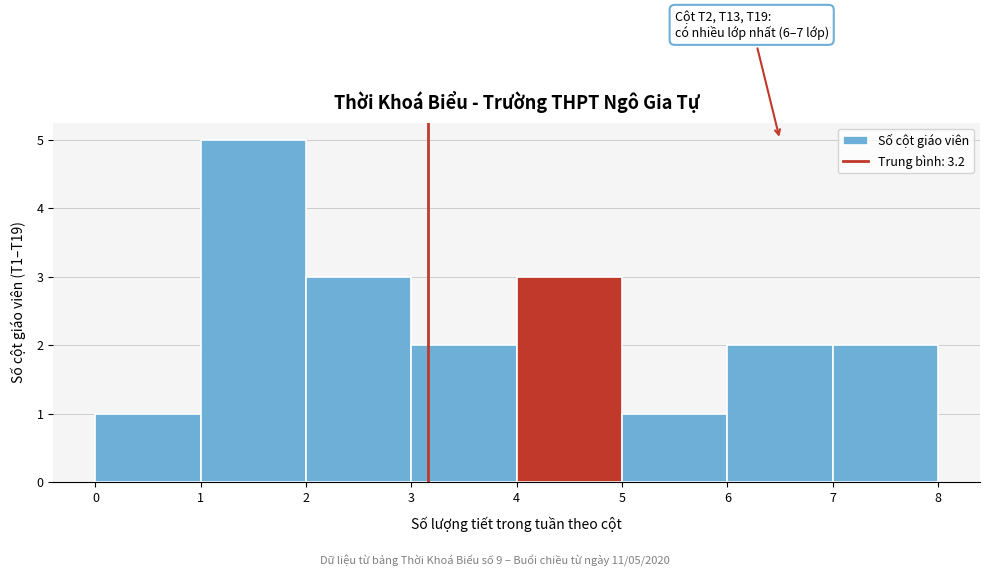

Over which range of the x-axis is the bar tallest?

1 to 2